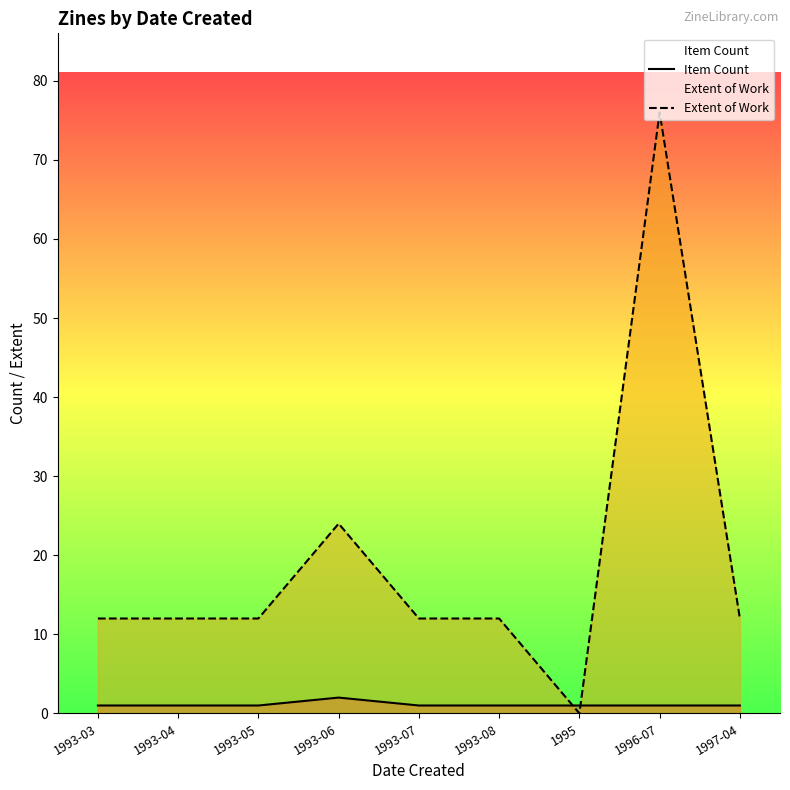

At which category does Extent of Work reach its first local peak?

1993-06